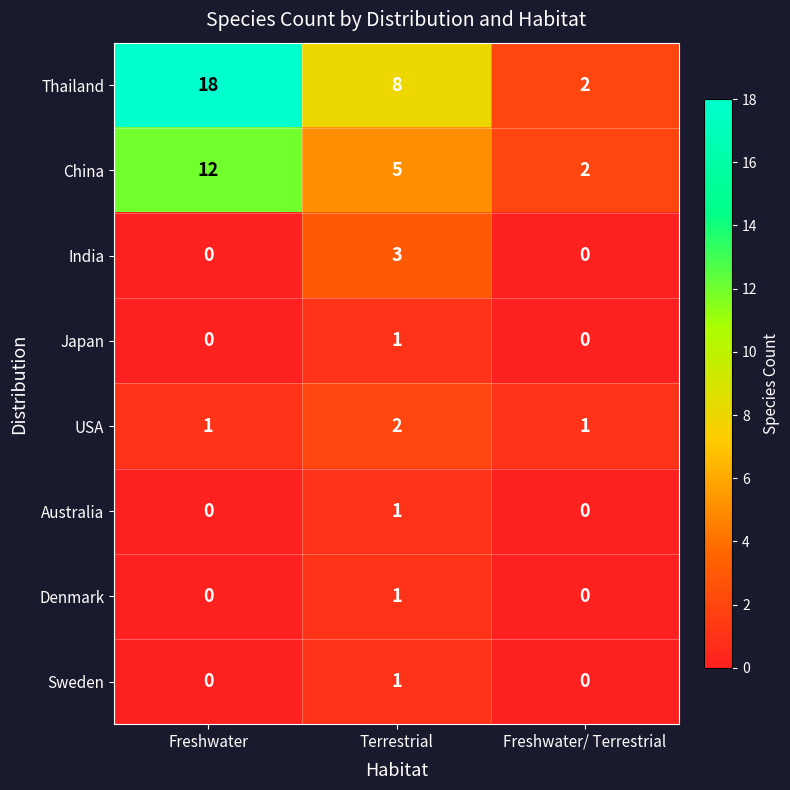

Reading left to right, what are all the values shown in this chart?

Thailand: 18	8	2
China: 12	5	2
India: 0	3	0
Japan: 0	1	0
USA: 1	2	1
Australia: 0	1	0
Denmark: 0	1	0
Sweden: 0	1	0